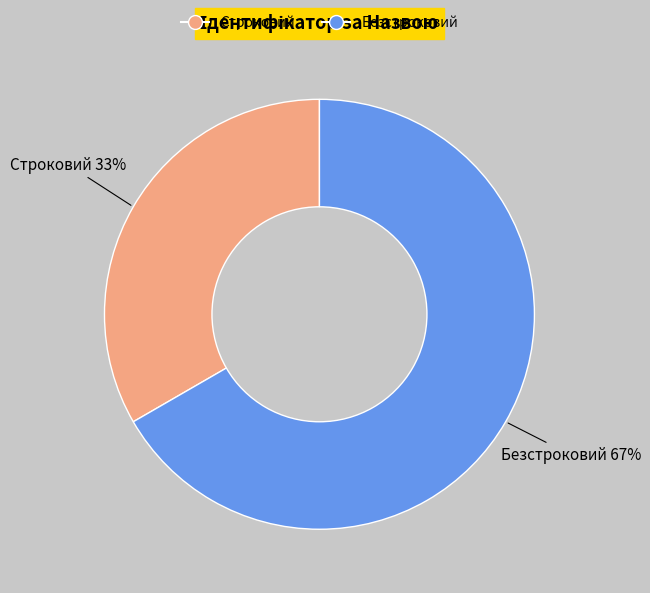

To the nearest percent, what is the combined percentage of Безстроковий and Строковий?

100%